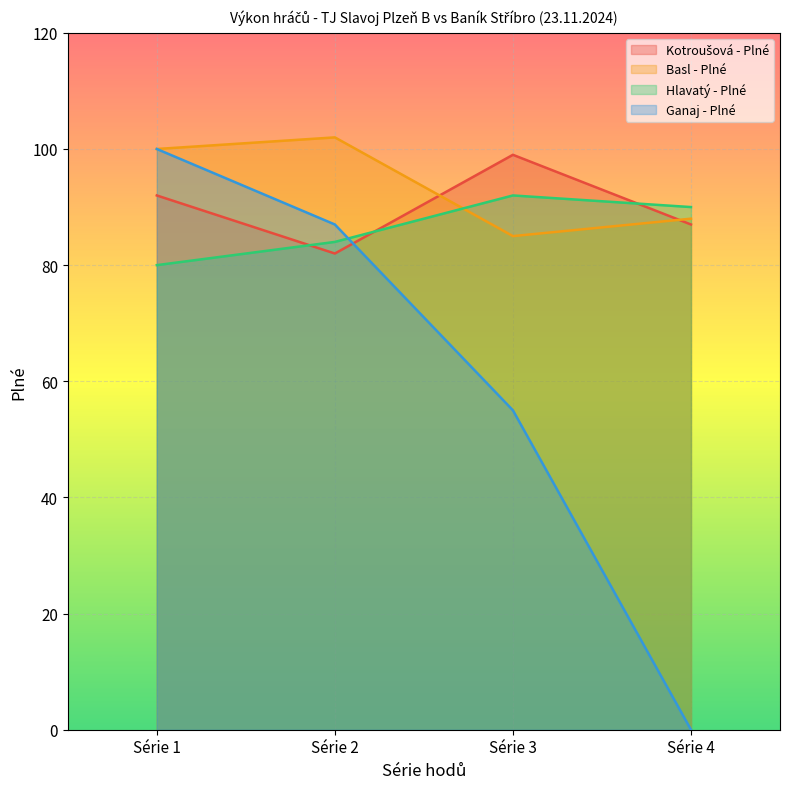

What is the minimum value for Kotroušová - Plné?

82